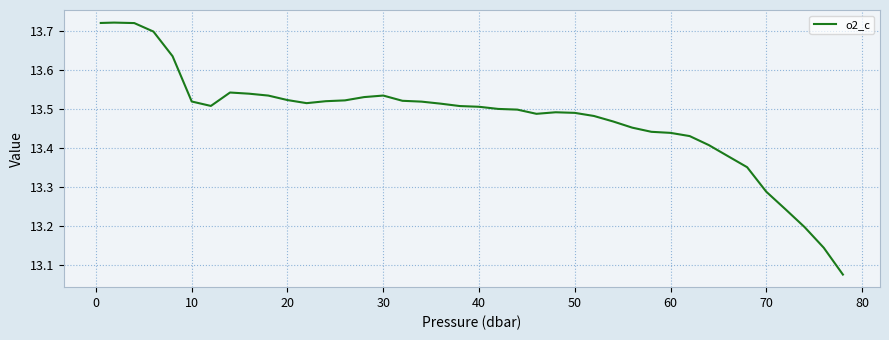

What is the difference between the maximum and minimum values?

0.6